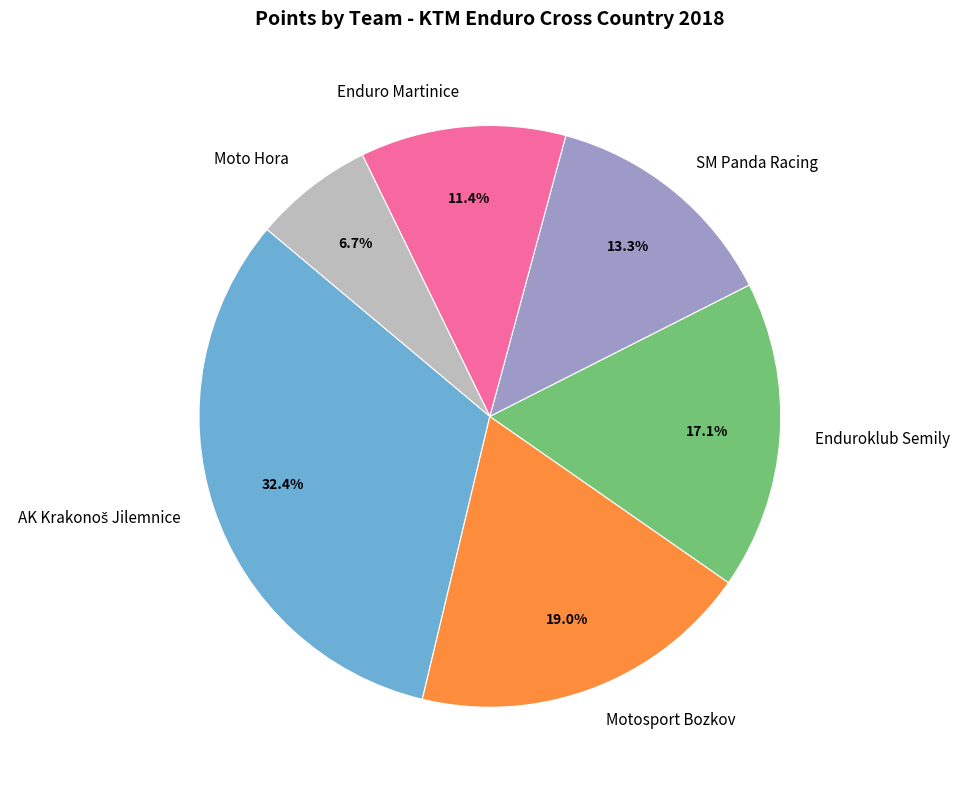

What percentage is NOT represented by Motosport Bozkov?

81.0%